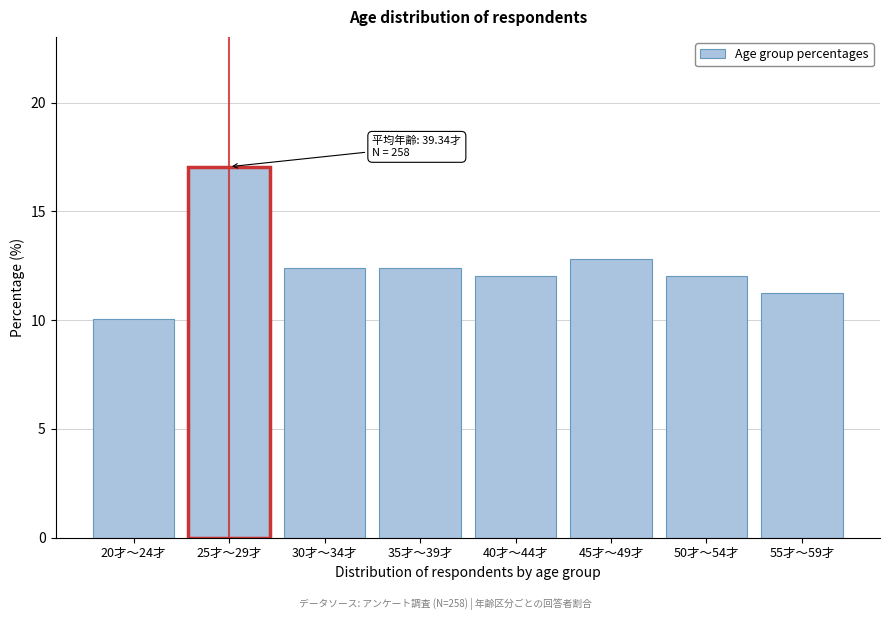

Reading right to left, what are all the values shown in this chart?

11.2	12.0	12.8	12.0	12.4	12.4	17.1	10.1